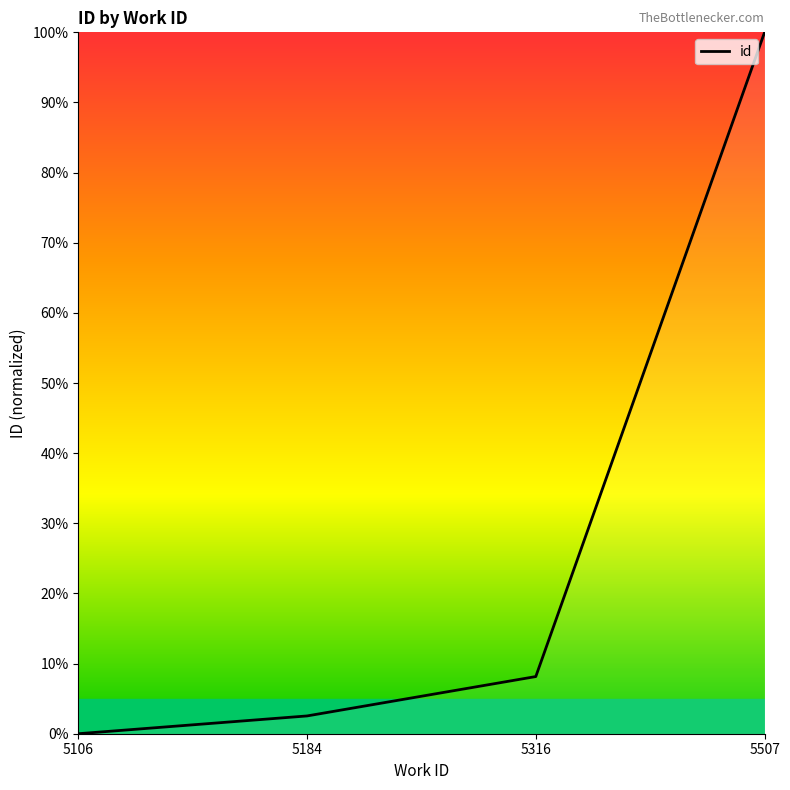

Which label corresponds to the largest value in the chart?

5507